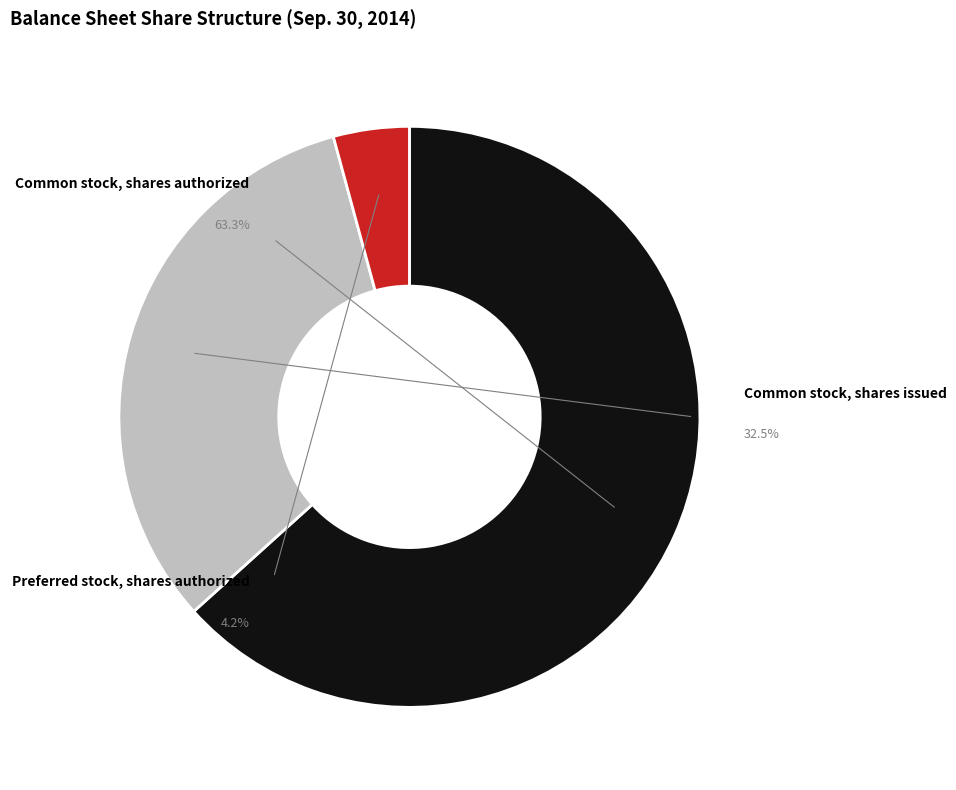

Is it true that Common stock, shares authorized is 63% of the pie?

True